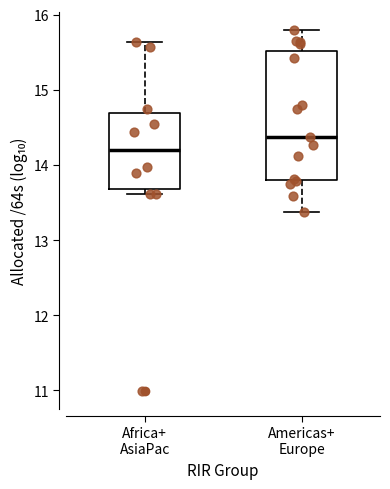

Reading left to right, transcribe this box plot: for each box, give where its median line is, the range the box spans, and where its two whiskers end, as read against the y-axis. The values are not printed on the chart, so give them approximately, as read against the axis.

Africa+ AsiaPac: median 14.2, box 13.7 to 14.7, whiskers 13.6 to 15.6
Americas+ Europe: median 14.4, box 13.8 to 15.5, whiskers 13.4 to 15.8